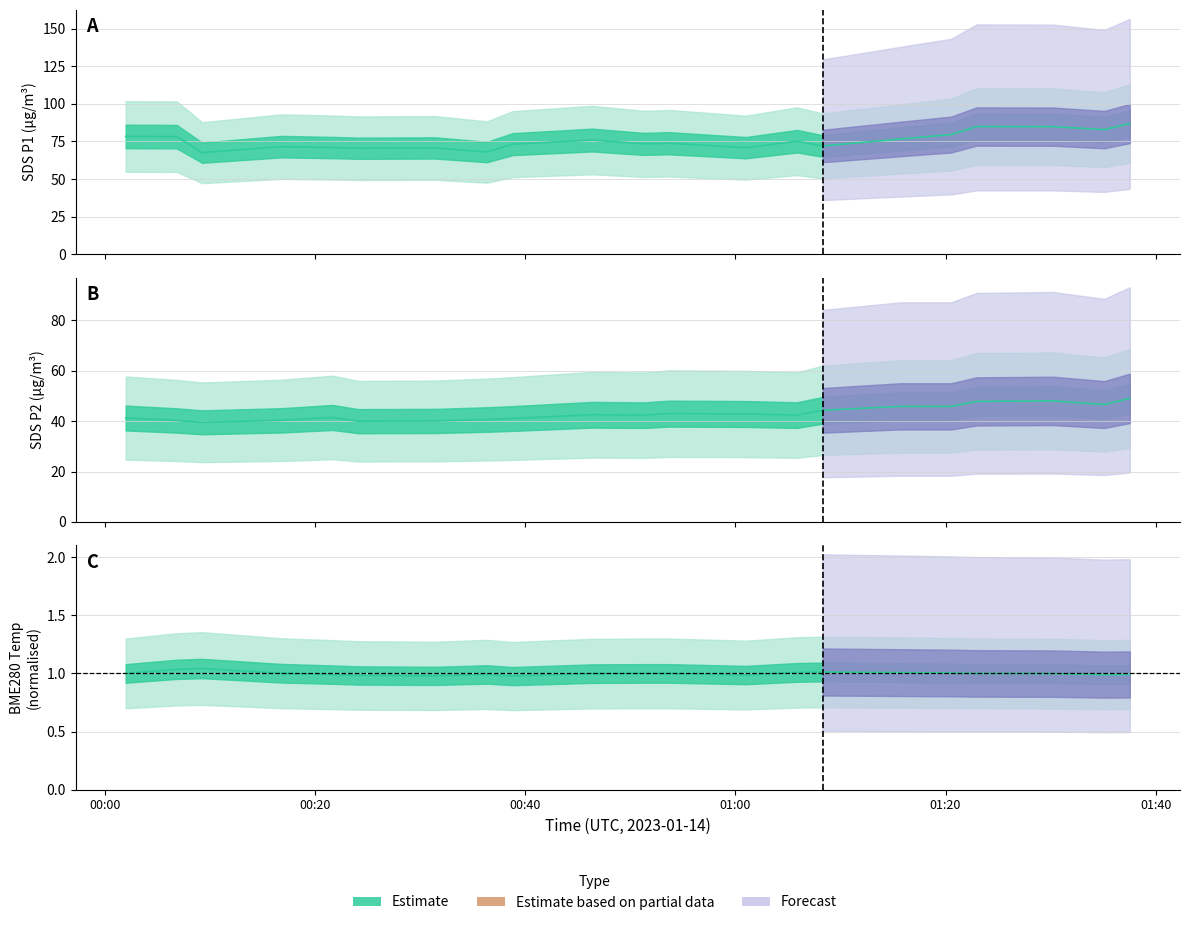

True or false: SDS_P1 and BME280_temperature cross at least once.

False